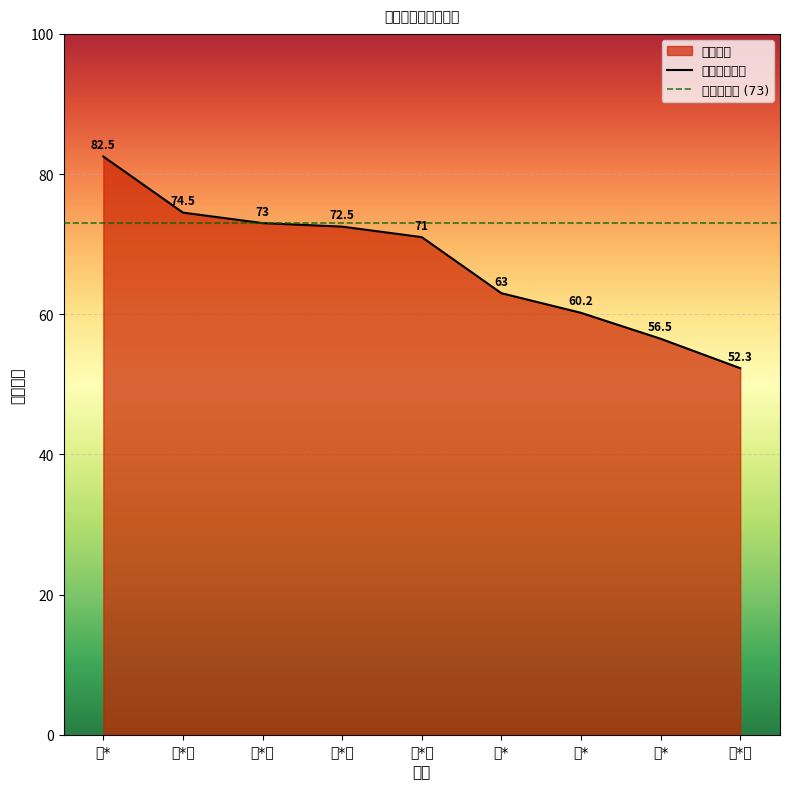

Reading right to left, extract all data points from this chart.

张*榕=52.3	刘*=56.5	涂*=60.2	郑*=63.0	邓*航=71.0	张*宜=72.5	孙*园=73.0	卢*秋=74.5	陈*=82.5